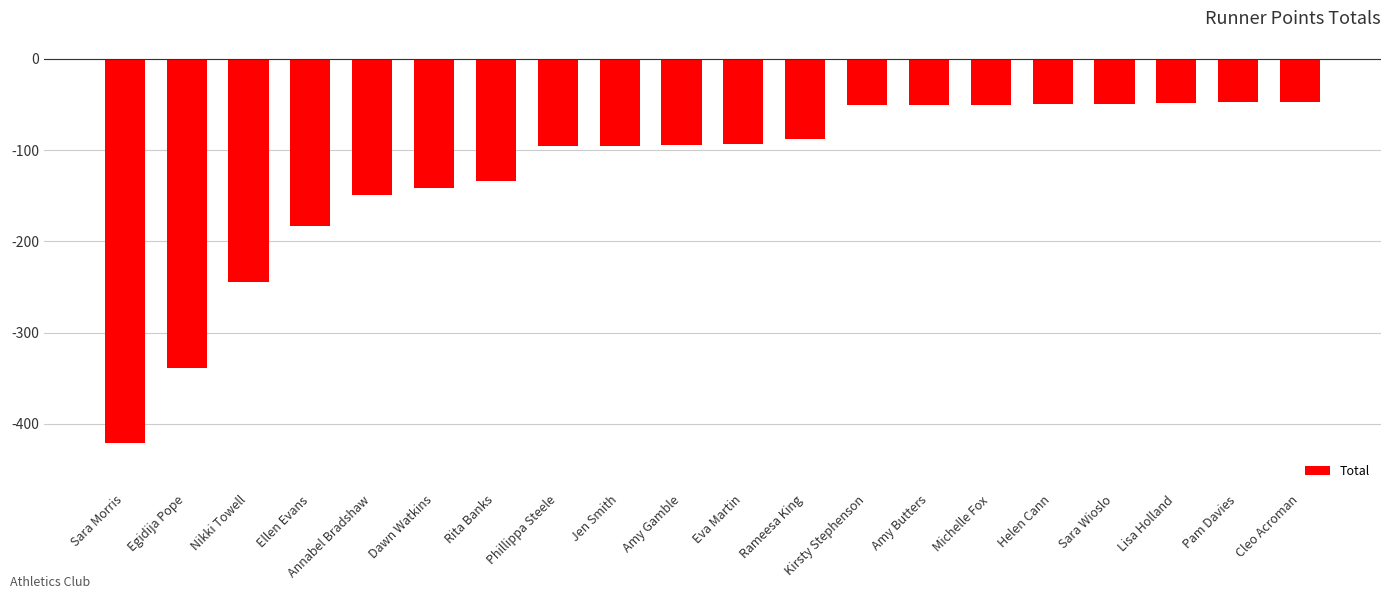

What is the label of the 15th bar from the right?

Dawn Watkins